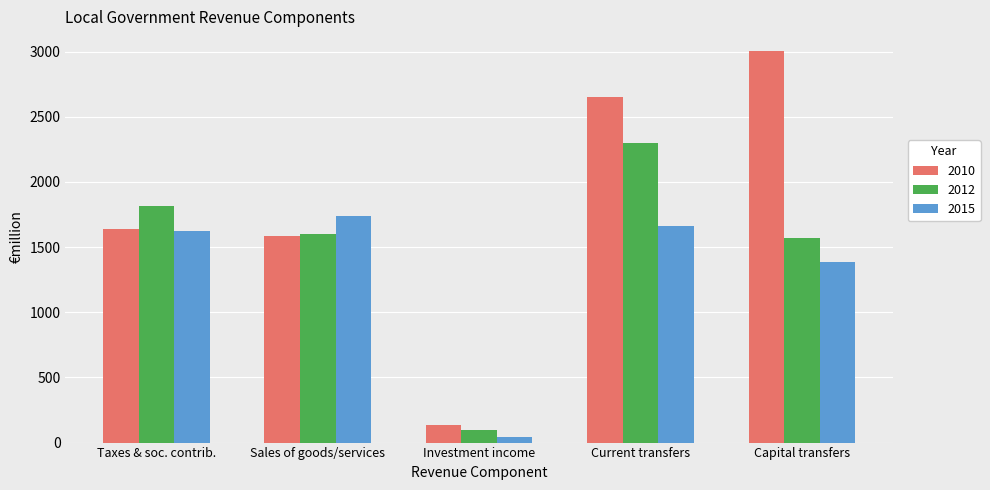

Rank the series by their average value, from highest to lowest.

2010, 2012, 2015